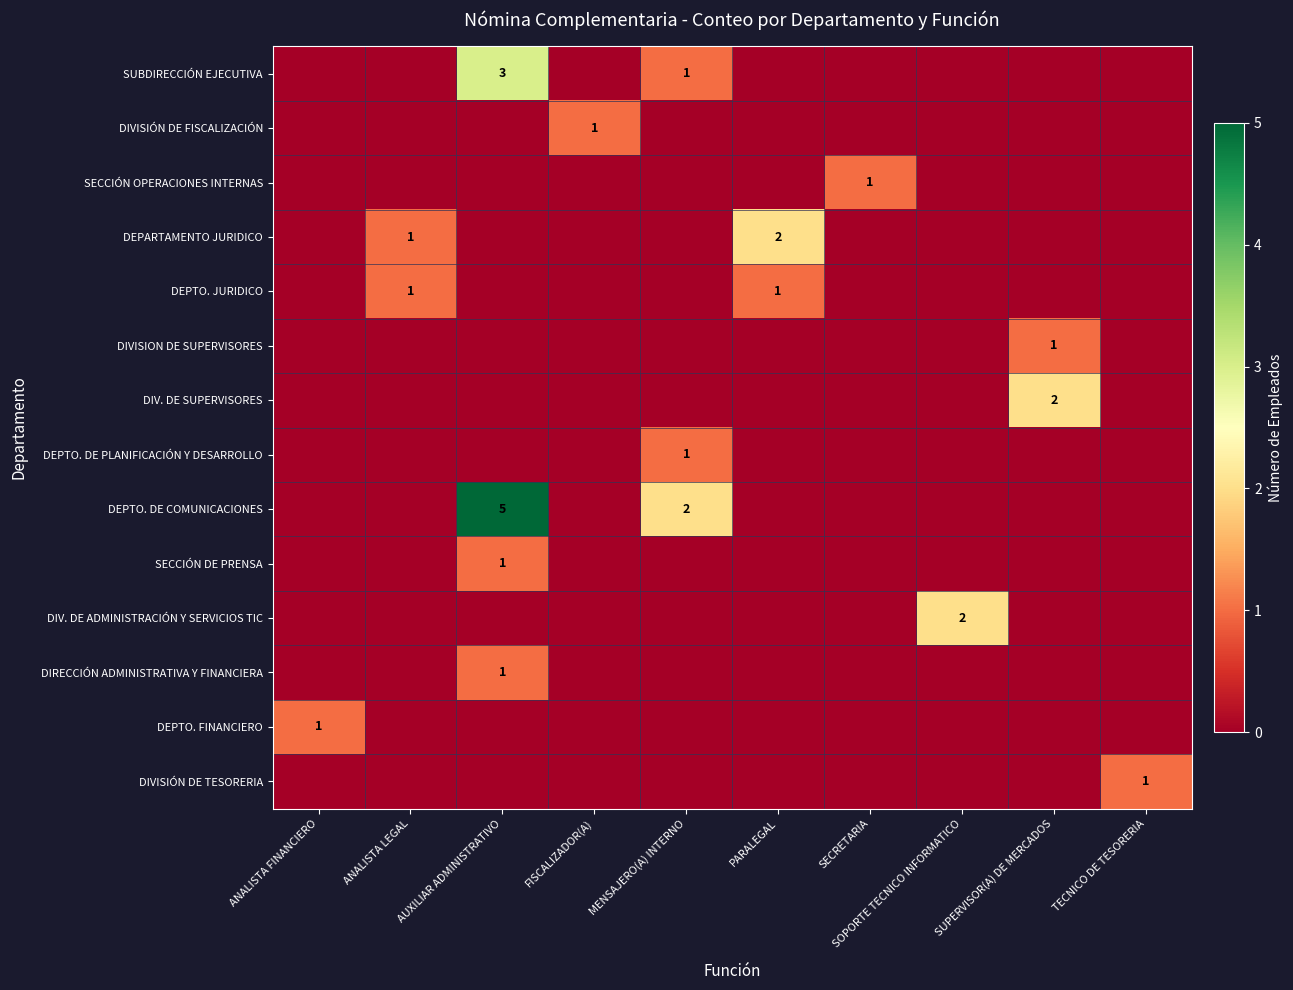

True or false: DEPTO. DE COMUNICACIONES has a value of 3 at MENSAJERO(A) INTERNO.

False